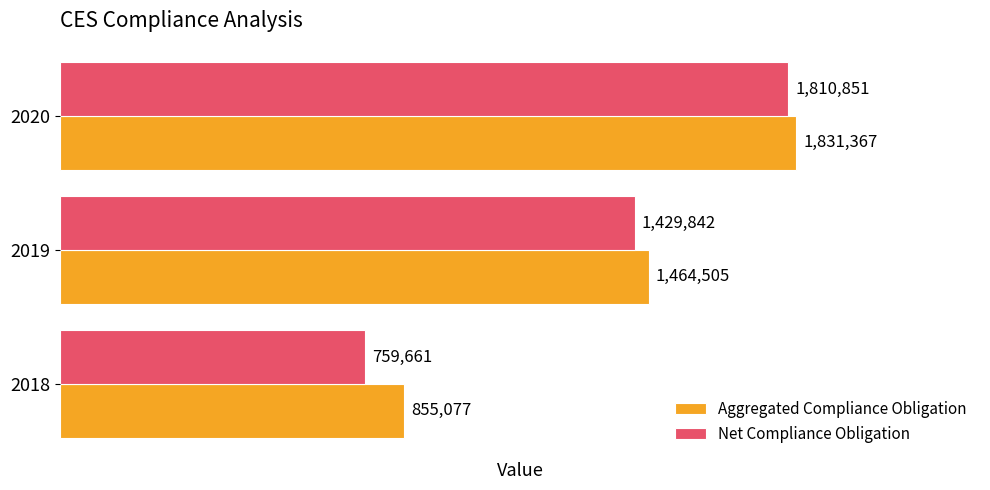

How many Net Compliance Obligation values are between 759661 and 1810851?

3